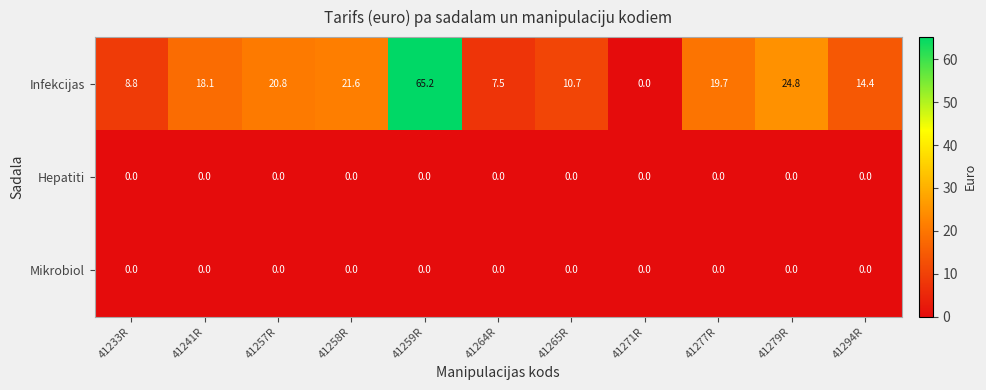

Which category has the lowest value in the Infekcijas series?

41271R